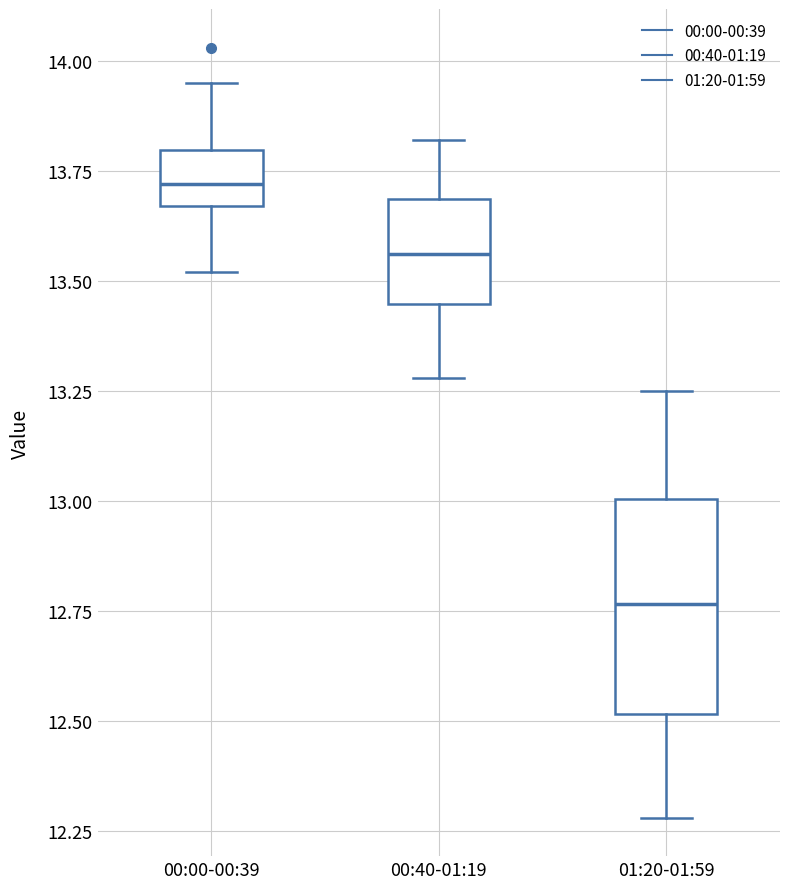

Where is the upper edge of the box for 01:20-01:59 on the y-axis? The values are not printed on the chart, so give them approximately, as read against the axis.

13.00